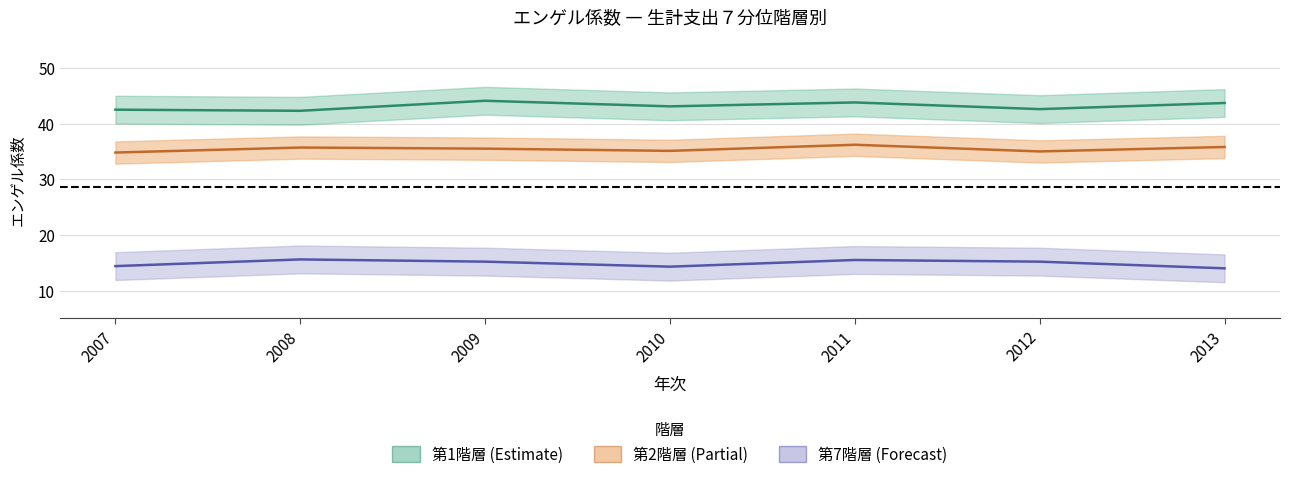

Count the number of data series in this chart.

3